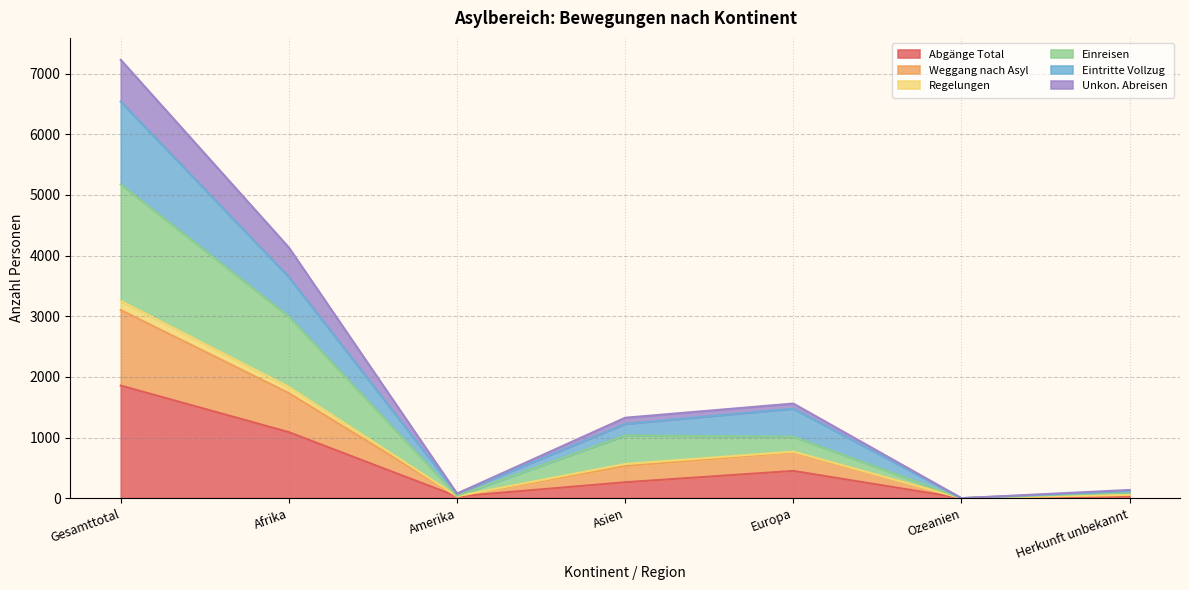

True or false: Abgänge Total and Unkon. Abreisen intersect in this chart.

False